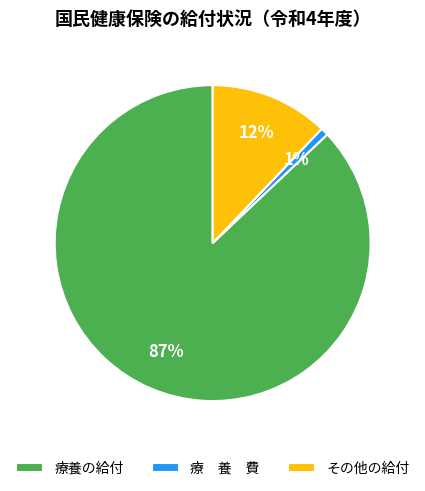

To the nearest percent, what portion does 療養の給付 represent?

87%